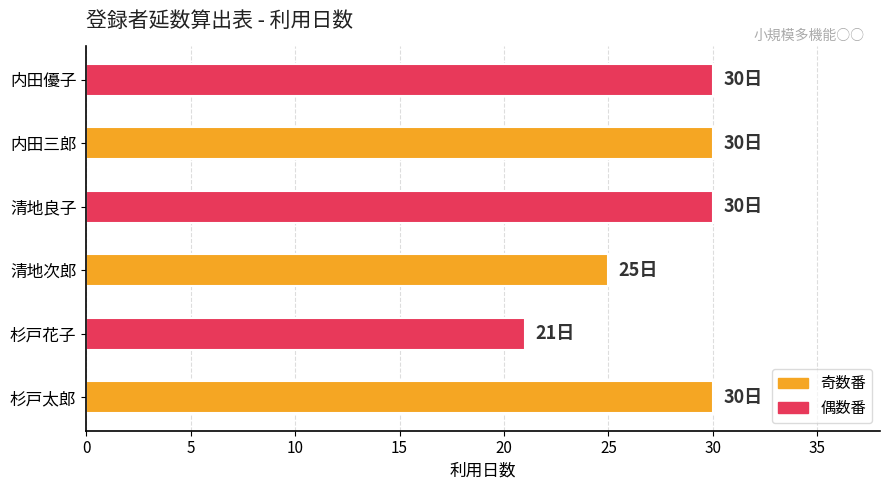

How many bars are there in total?

6